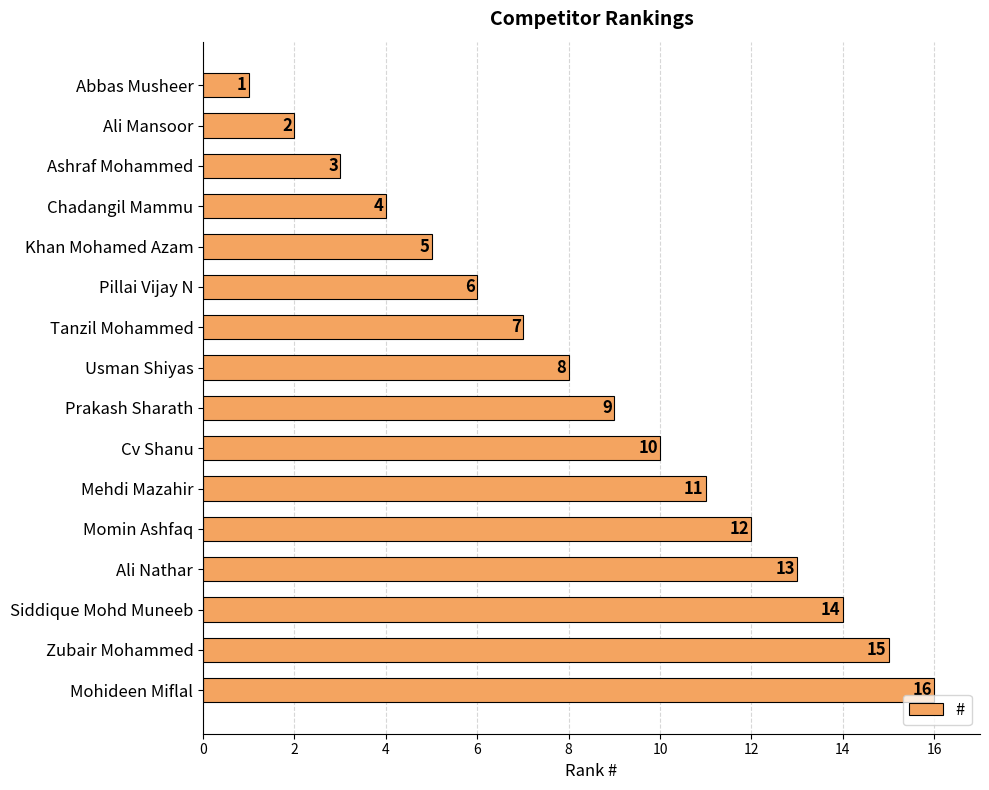

Are the bars grouped side by side (vs. stacked)?

No